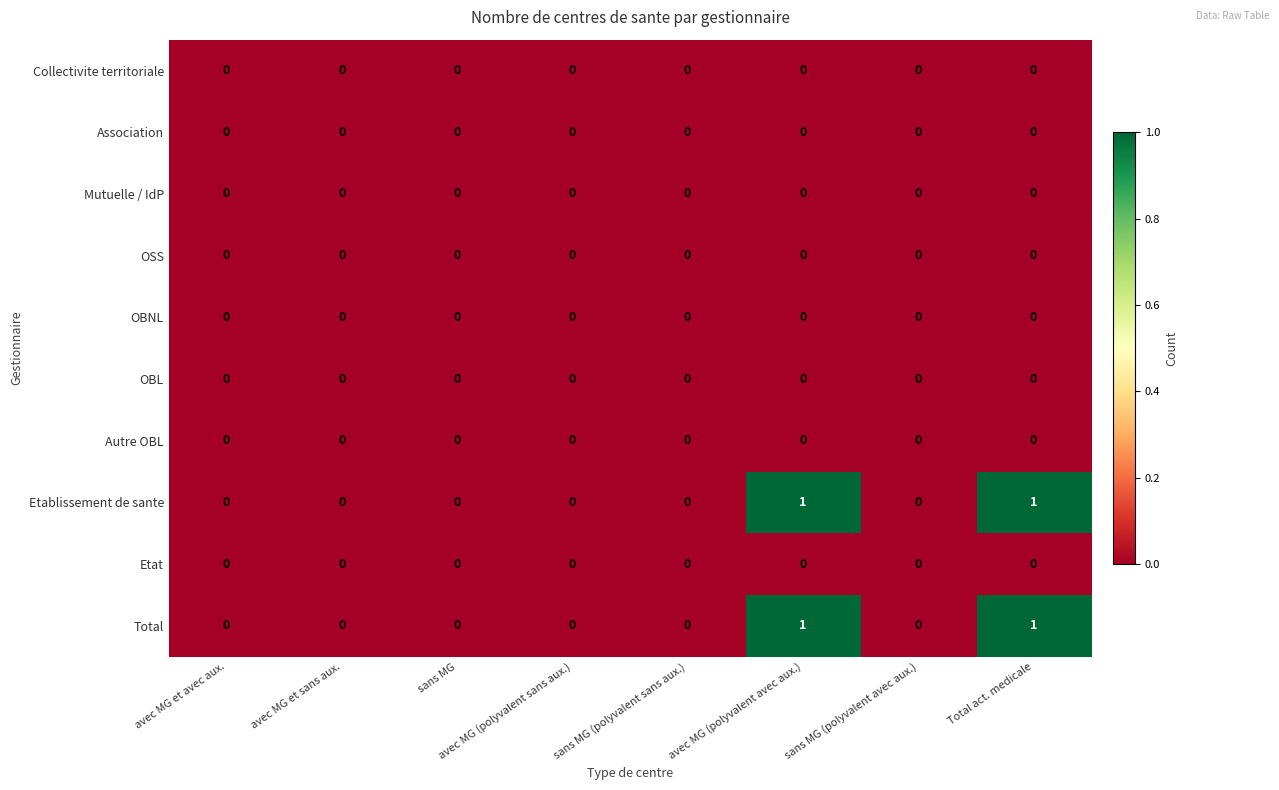

The value of OBL at avec MG et sans aux. is 0. True or false?

True